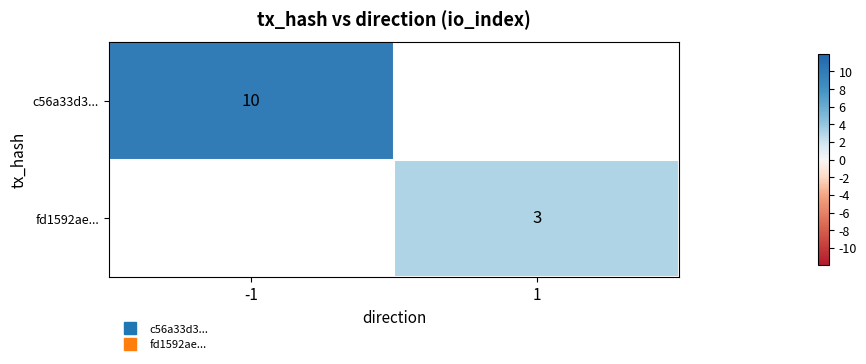

Rank the series by their average value, from highest to lowest.

c56a33d3..., fd1592ae...